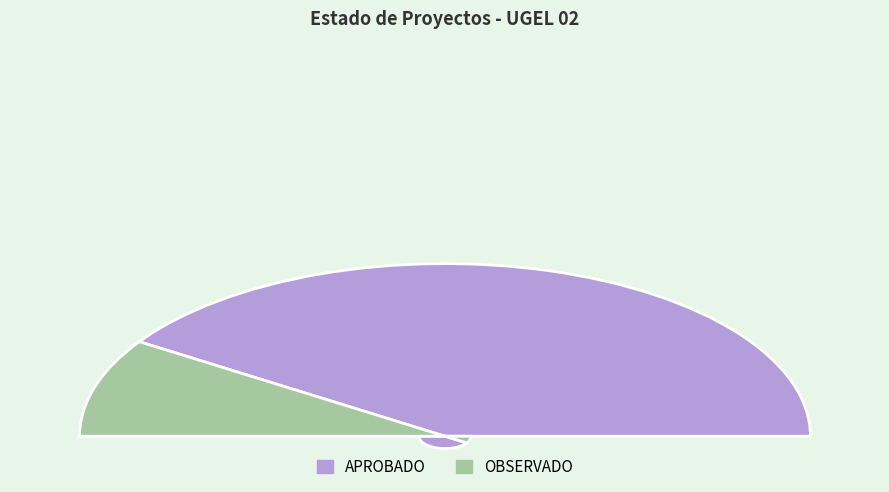

Which has a higher value, APROBADO or OBSERVADO?

APROBADO